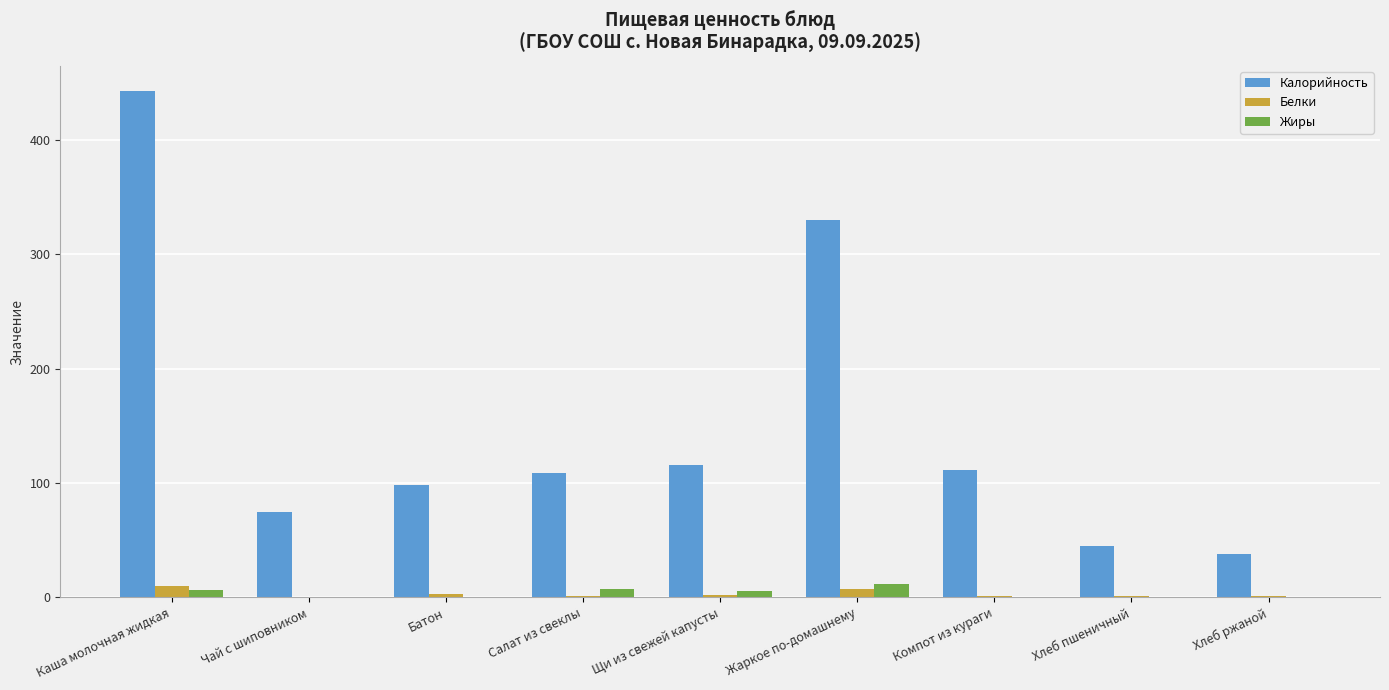

What is the maximum value shown in the chart?

442.7